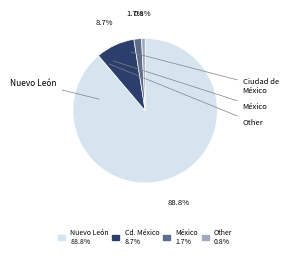

What is the ratio of the value at Nuevo León 88.8% to the value at Cd. México 8.7%?

10.2